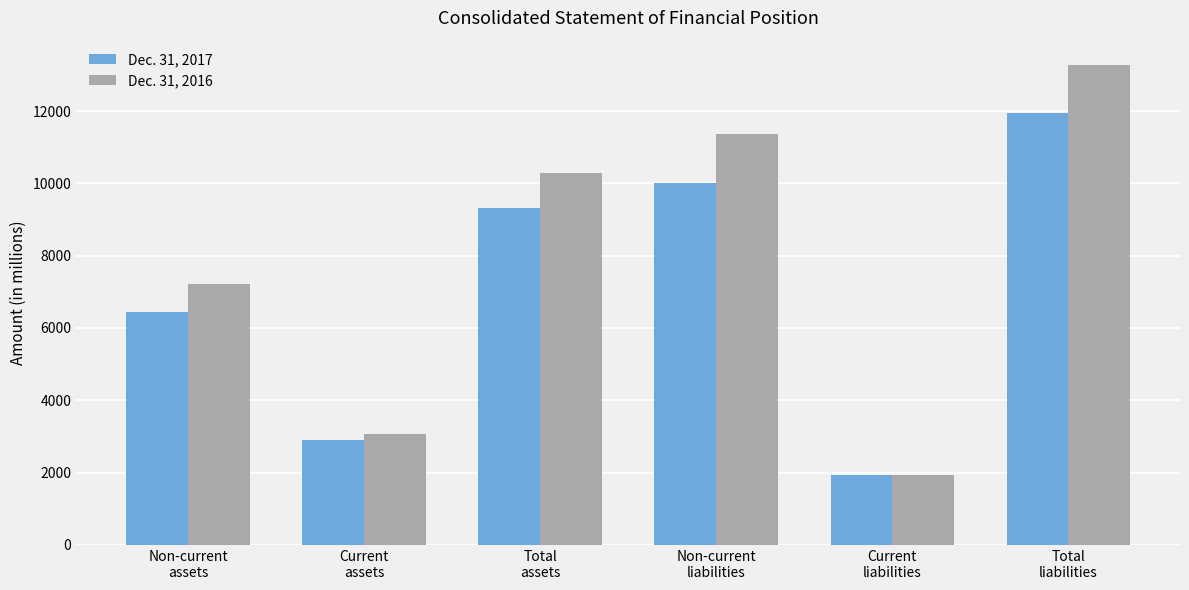

What is the minimum value shown in the chart?

1927